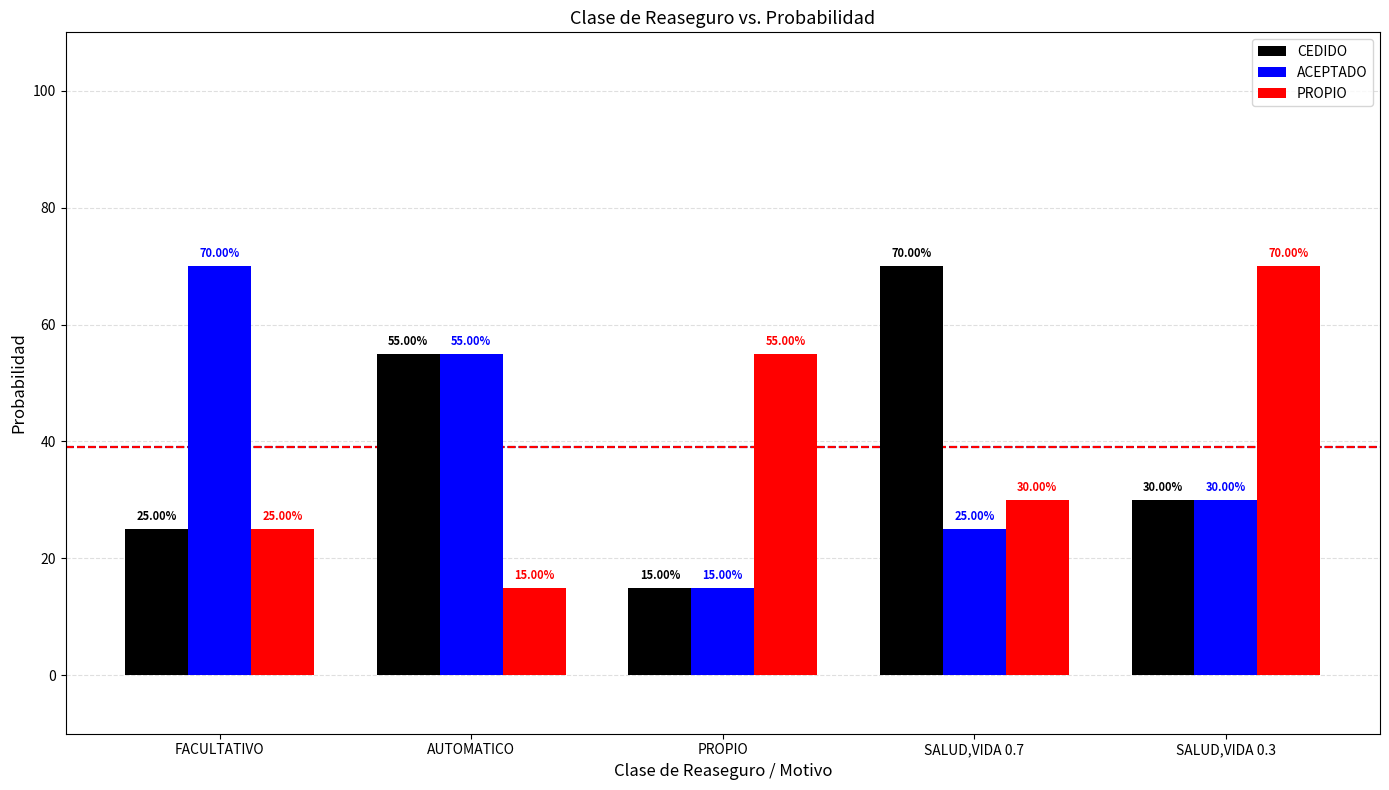

What are all the series names shown in the legend?

CEDIDO, ACEPTADO, PROPIO